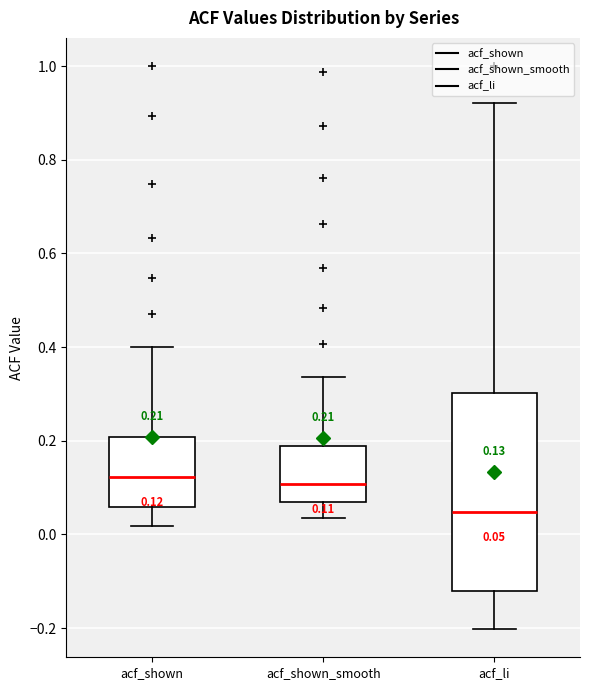

Which box has the lowest median line?

acf_li